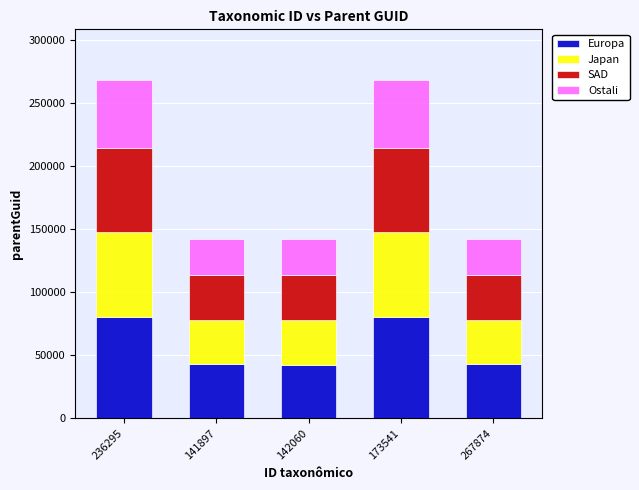

What is the total value across all series at 173541?

267874.0